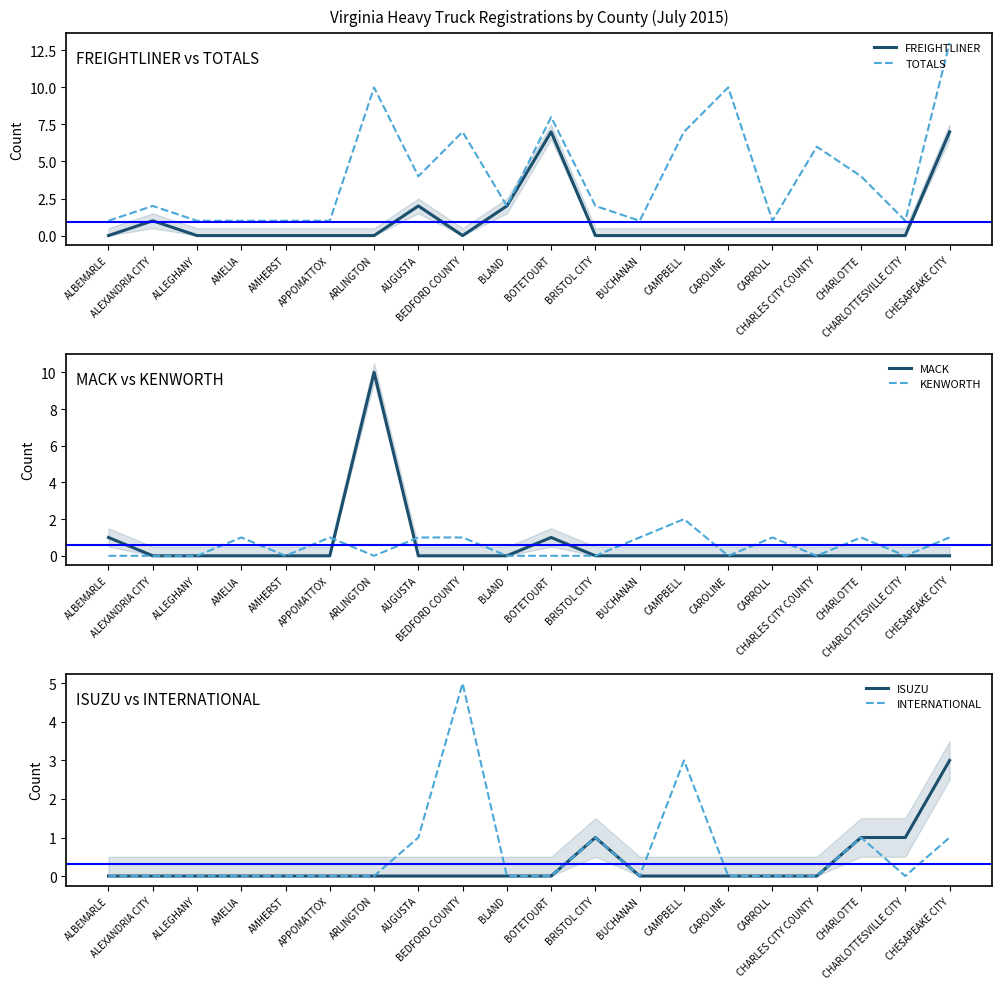

At which category does ISUZU reach its first local peak?

BRISTOL CITY